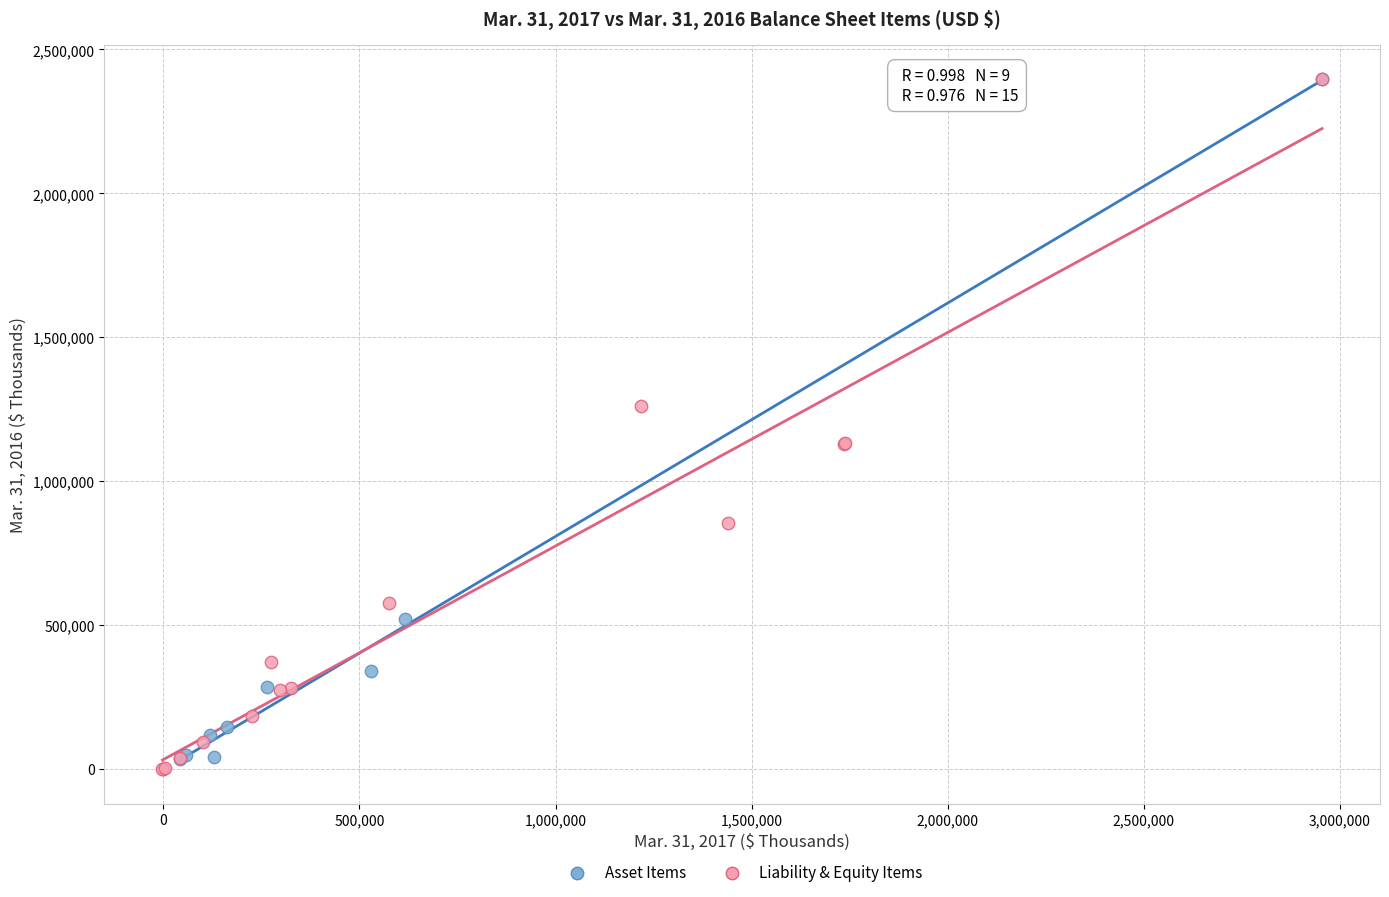

What are all the series names shown in the legend?

Asset Items, Liability & Equity Items